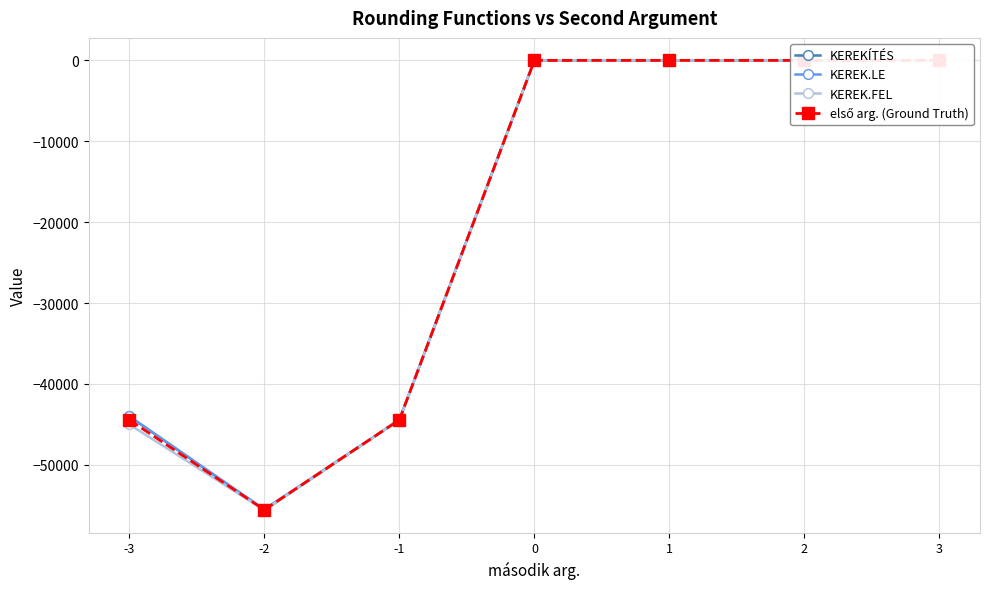

What is the sum of the KEREKÍTÉS values at 2 and 1?

10.0